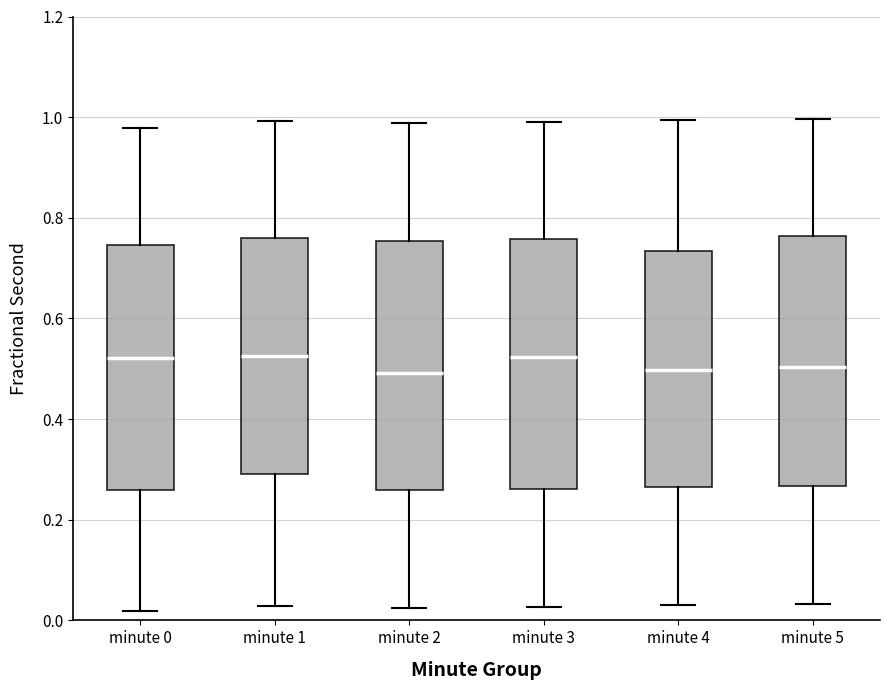

Reading left to right, transcribe this box plot: for each box, give where its median line is, the range the box spans, and where its two whiskers end, as read against the y-axis. The values are not printed on the chart, so give them approximately, as read against the axis.

minute 0: median 0.52, box 0.26 to 0.74, whiskers 0.02 to 0.98
minute 1: median 0.52, box 0.30 to 0.76, whiskers 0.02 to 1.00
minute 2: median 0.50, box 0.26 to 0.76, whiskers 0.02 to 0.98
minute 3: median 0.52, box 0.26 to 0.76, whiskers 0.02 to 1.00
minute 4: median 0.50, box 0.26 to 0.74, whiskers 0.04 to 1.00
minute 5: median 0.50, box 0.26 to 0.76, whiskers 0.04 to 1.00